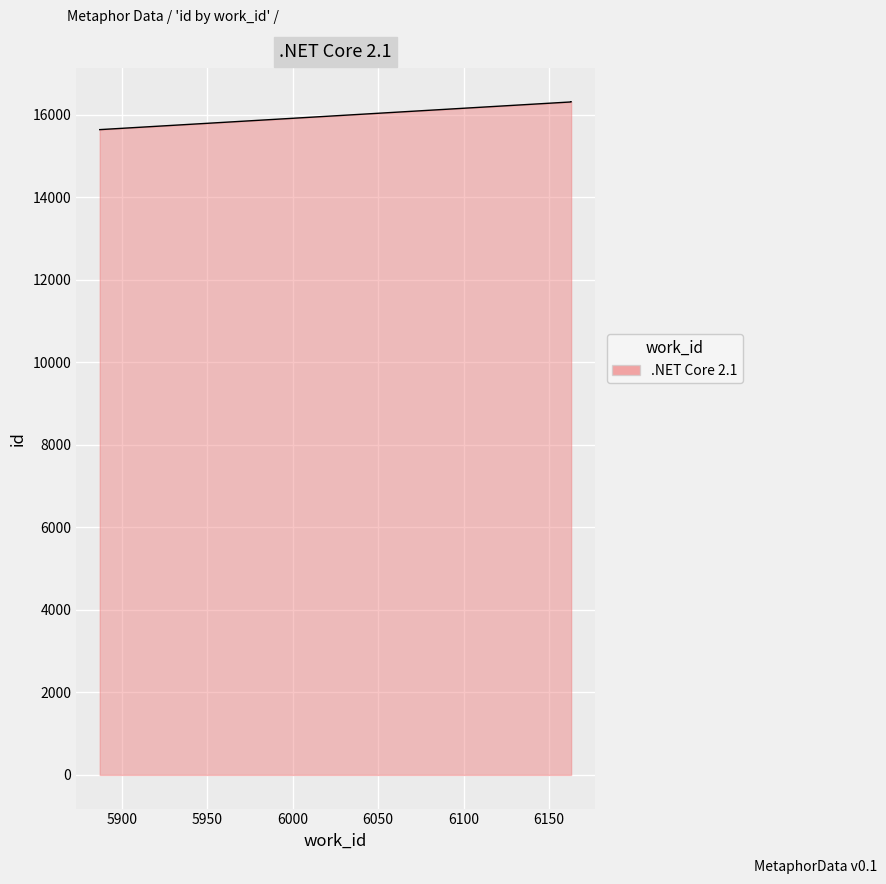

True or false: the data shows 22016 at 6163.

False